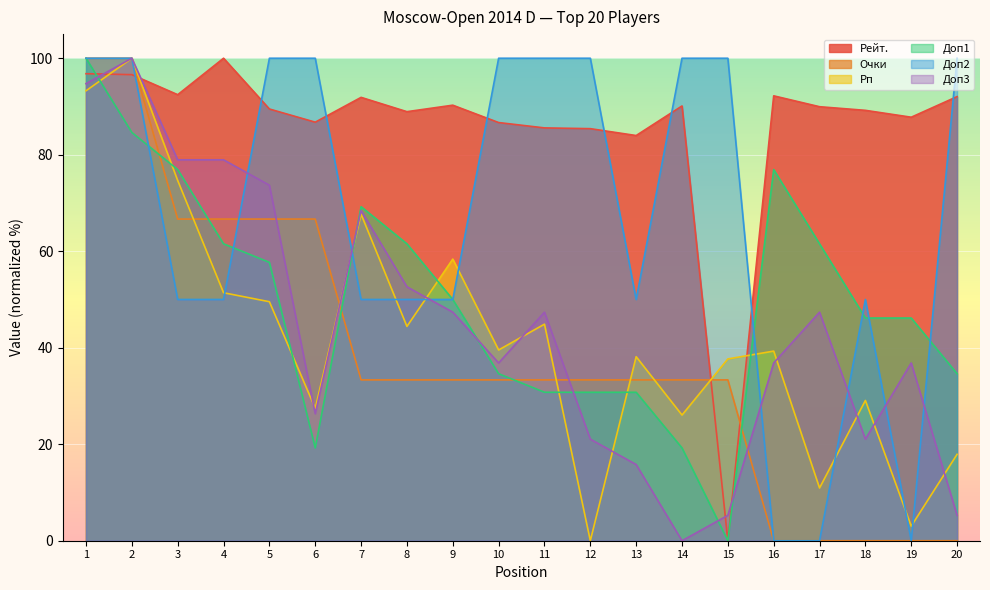

Rank the categories by Очки value from lowest to highest.

16, 17, 18, 19, 20, 7, 8, 9, 10, 11, 12, 13, 14, 15, 3, 4, 5, 6, 1, 2